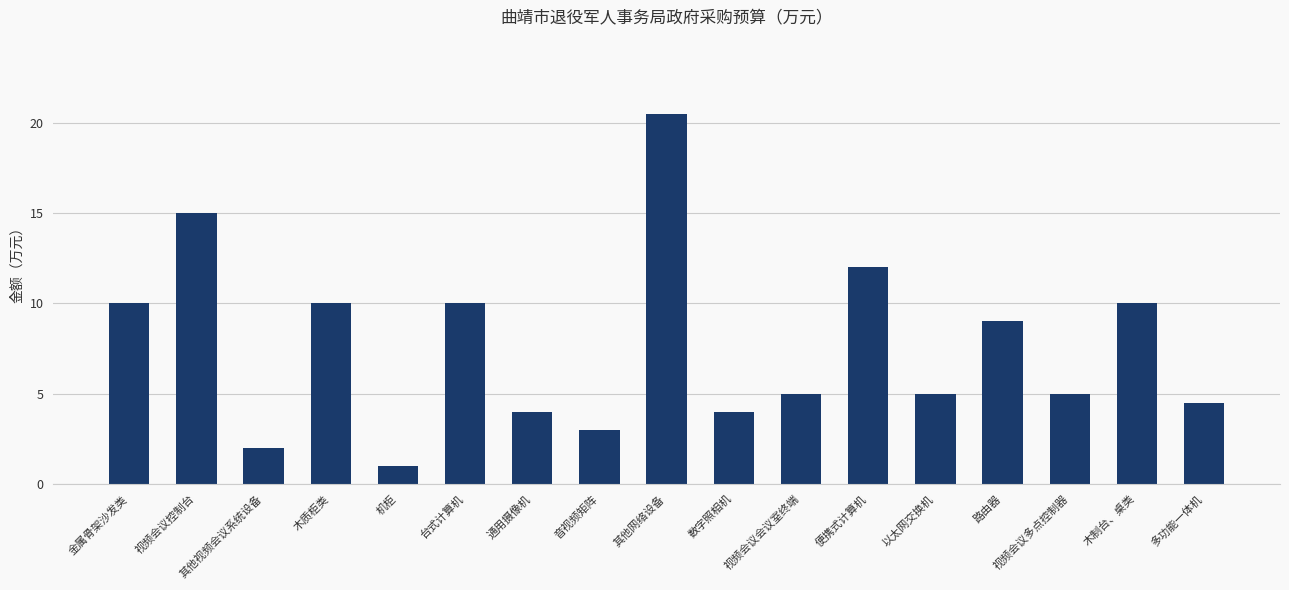

What is the sum of the values at 其他网络设备 and 视频会议控制台?

35.5